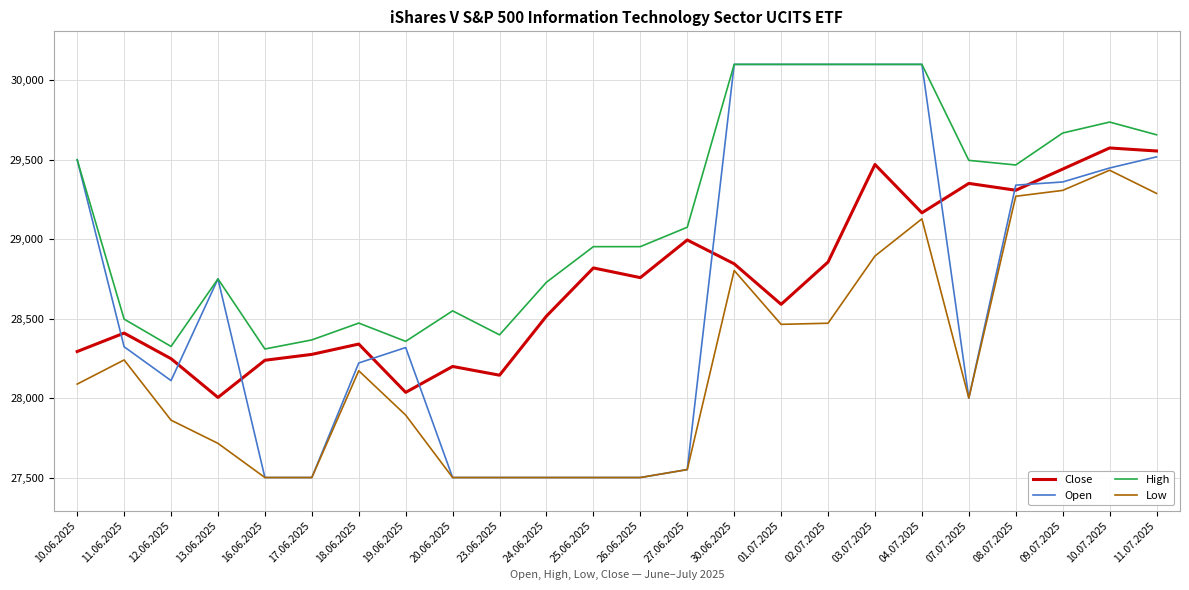

What is the maximum value shown in the chart?

30100